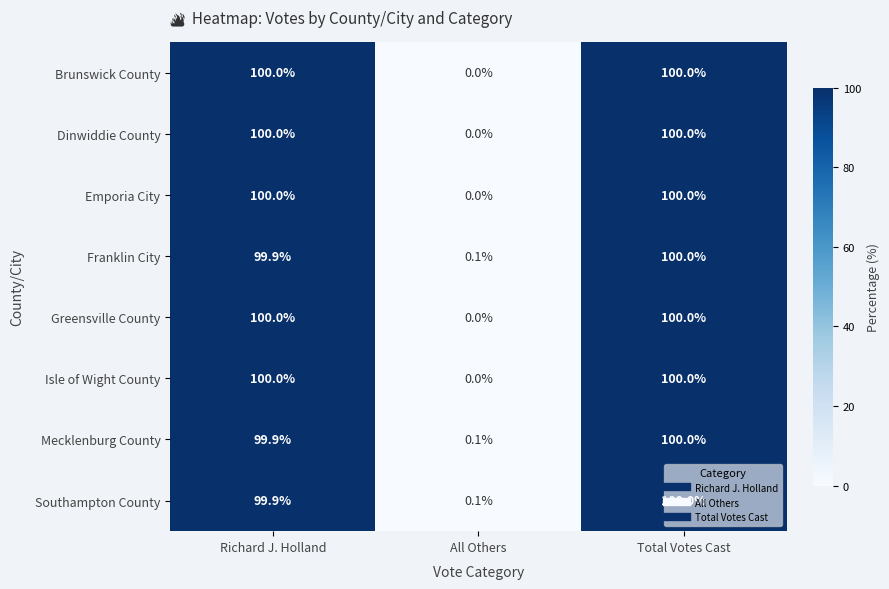

List the labels in order of Mecklenburg County value, largest first.

Total Votes Cast, Richard J. Holland, All Others